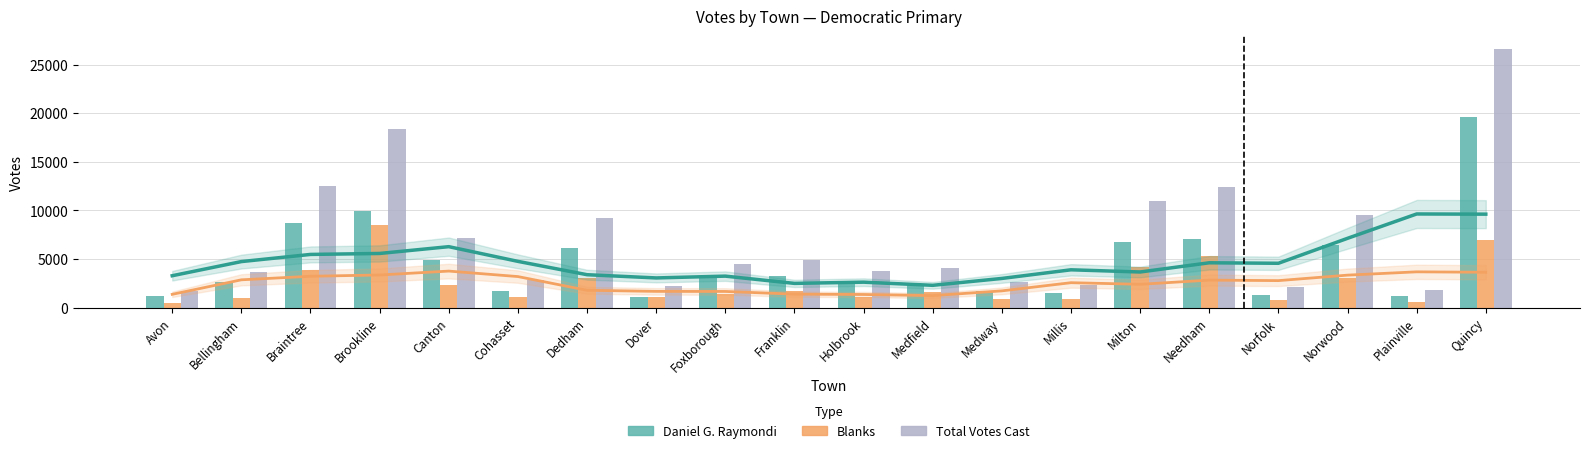

What is the sum of all Total Votes Cast values?

143213